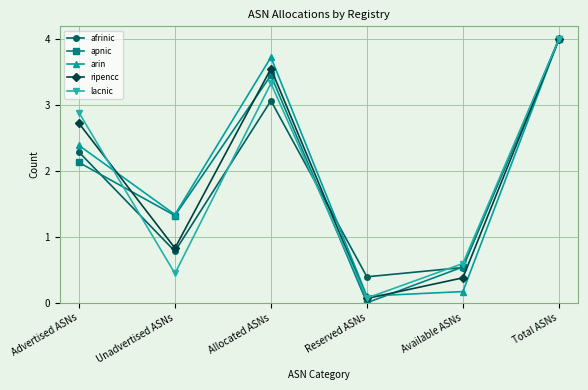

What is the total value across all series at Available ASNs?

2.2